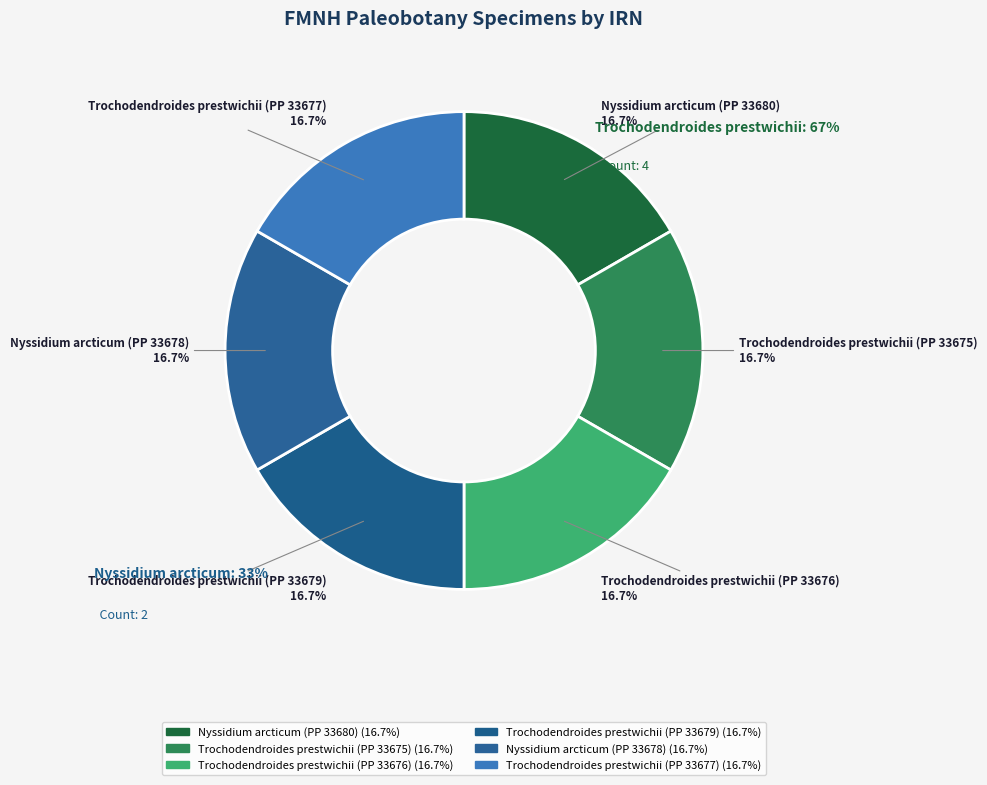

True or false: Trochodendroides prestwichii (PP 33677) accounts for 23% of the total.

False